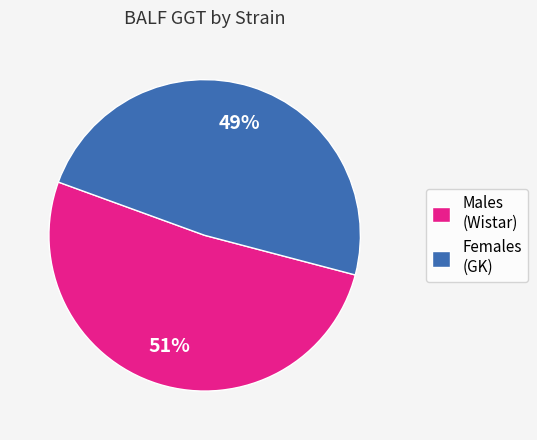

Is the sum of Females (GK) and Males (Wistar) greater than half?

Yes